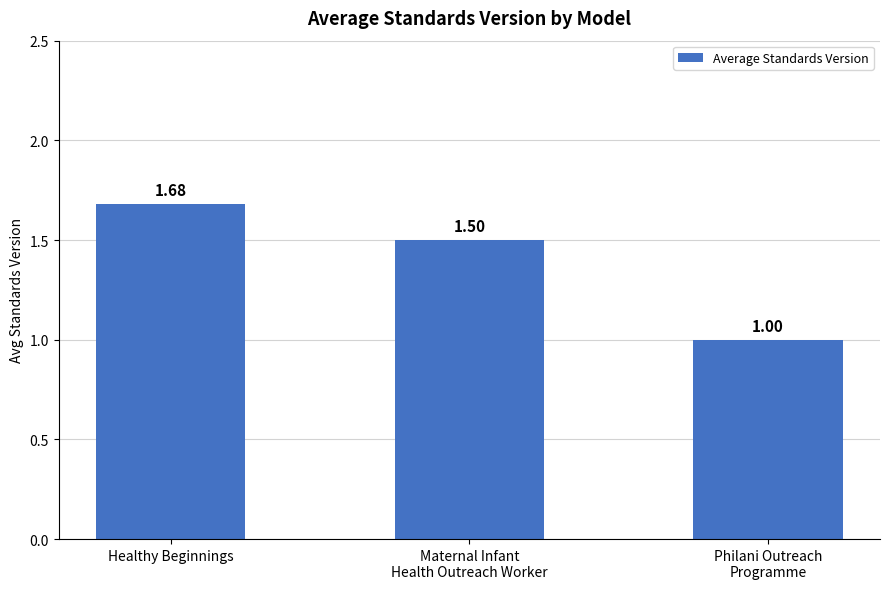

Rank the categories by value from lowest to highest.

Philani Outreach
Programme, Maternal Infant
Health Outreach Worker, Healthy Beginnings